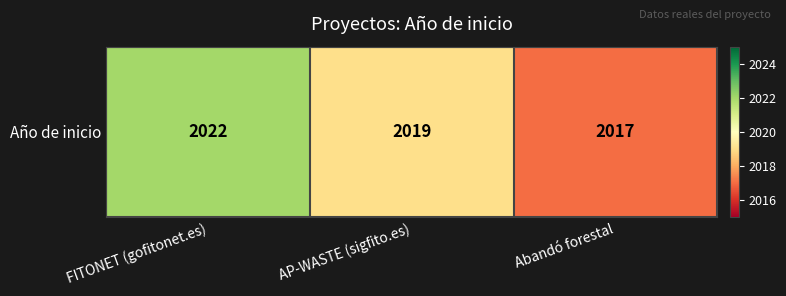

List the labels in order of value, smallest first.

Abandó forestal, AP-WASTE (sigfito.es), FITONET (gofitonet.es)